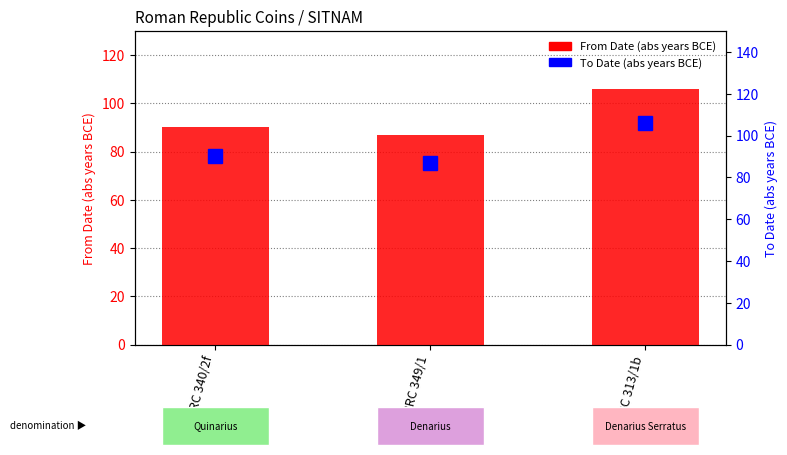

What is the label of the 2nd bar from the right?

RRC 349/1